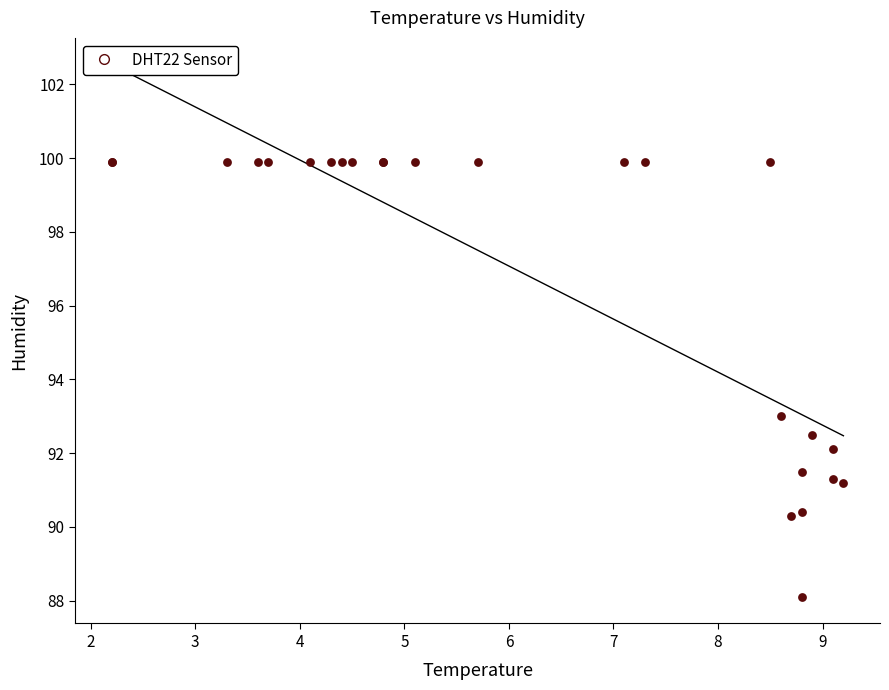

What Y value in the scatter plot is closest to 94?

93.0